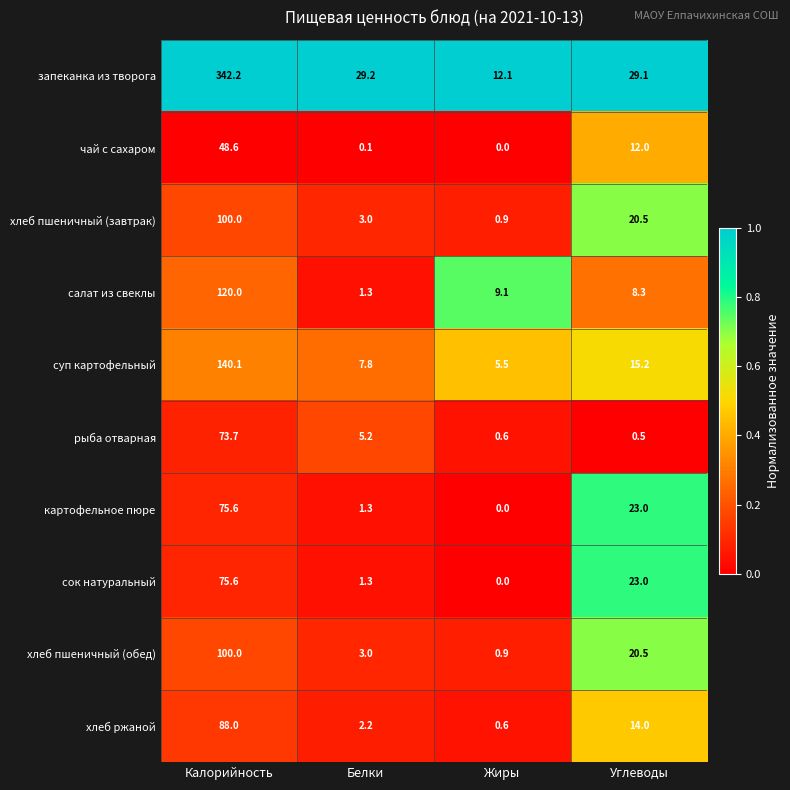

How many categories are shown in the chart?

4